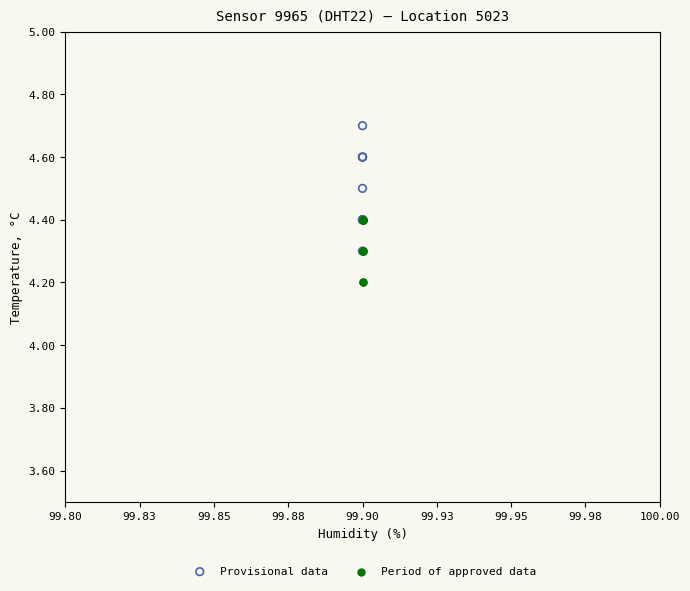

What are all the series names shown in the legend?

Provisional data, Period of approved data